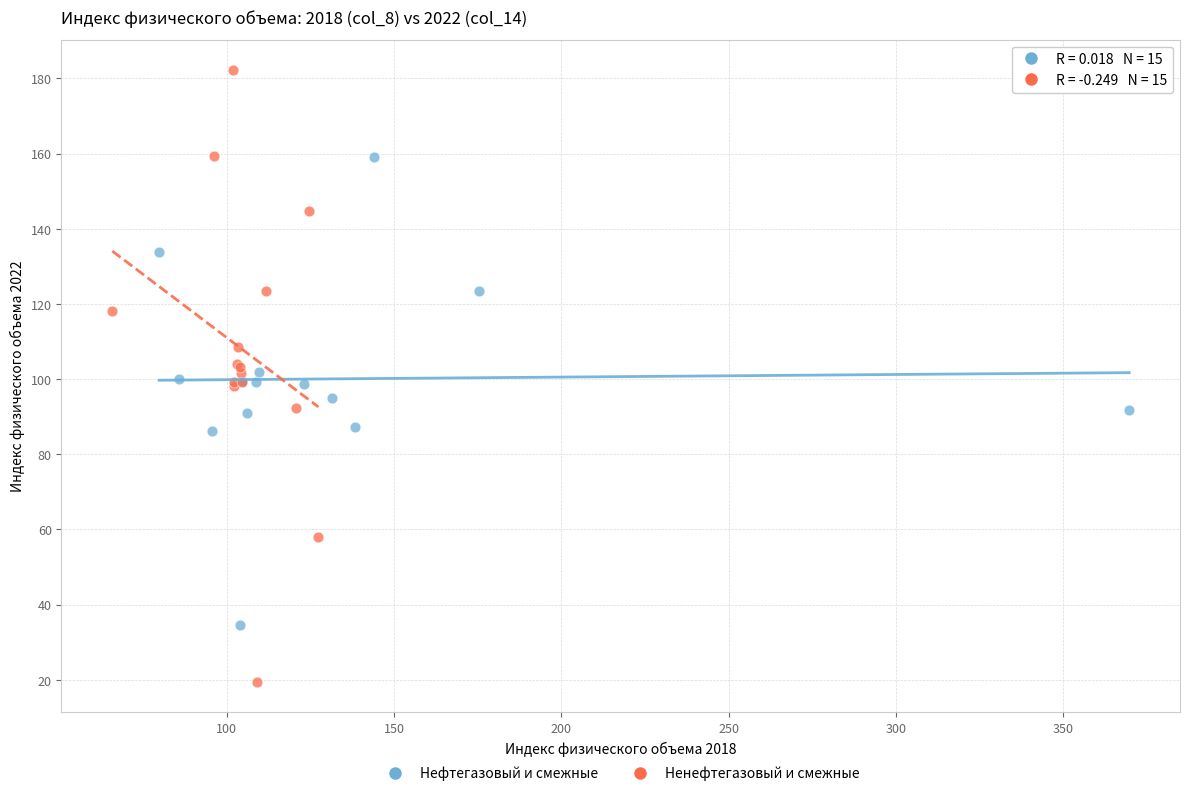

Which series reaches the minimum Y coordinate?

Ненефтегазовый и смежные